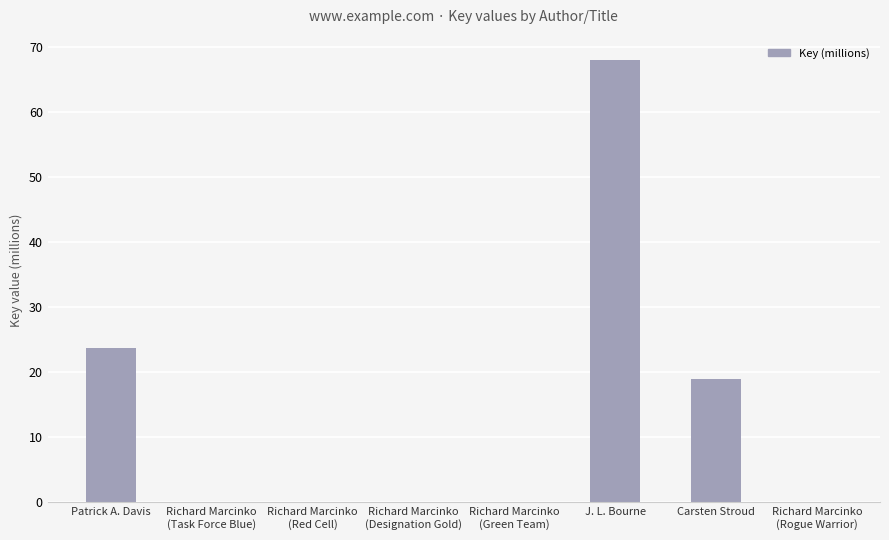

Which has a higher value, Richard Marcinko
(Red Cell) or Carsten Stroud?

Carsten Stroud